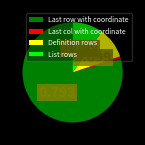

What is the largest slice in the pie chart?

Last row with coordinate